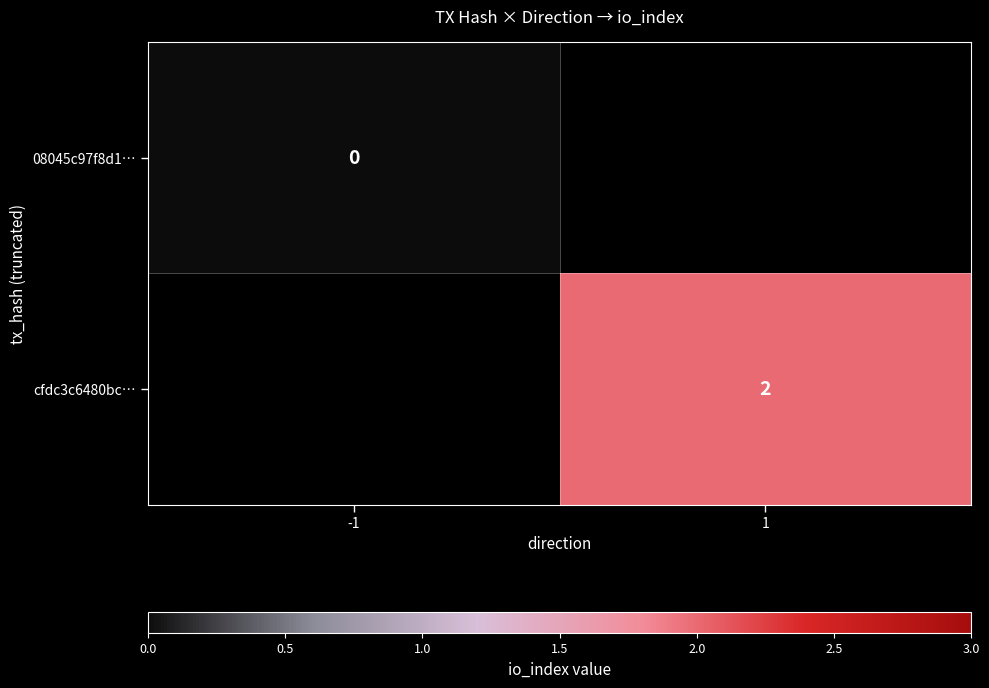

The cfdc3c6480bc… series shows 0 at 1. True or false?

False